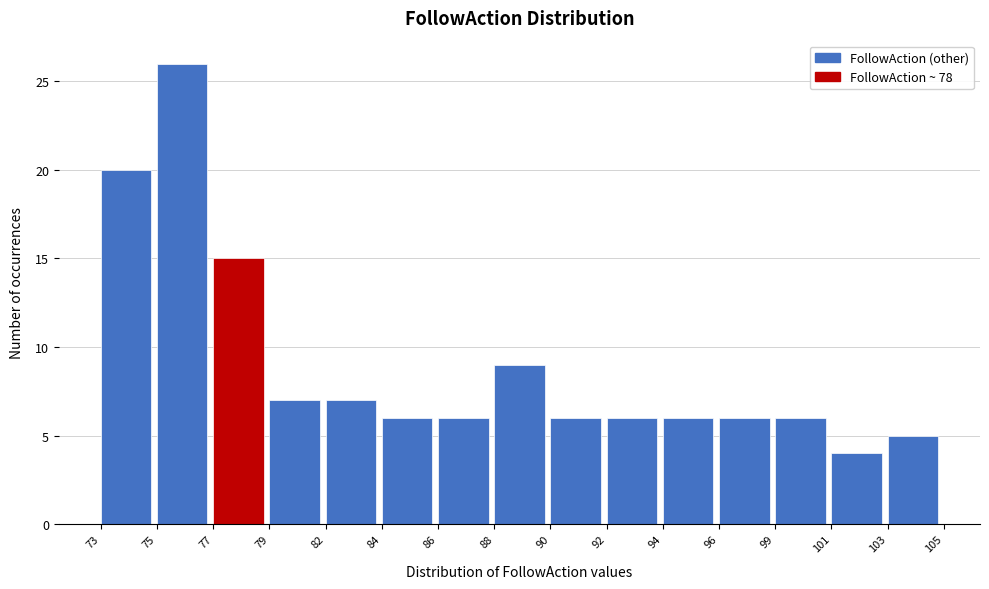

Reading left to right, extract all data points from this chart.

73=20	75=26	77=15	79=7	82=7	84=6	86=6	88=9	90=6	92=6	94=6	96=6	99=6	101=4	103=5